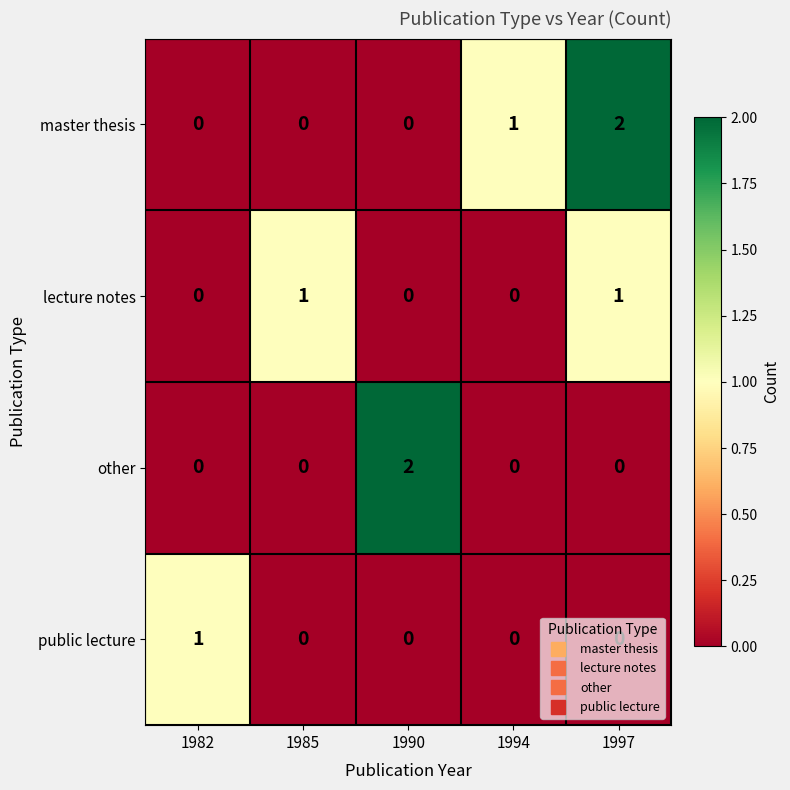

The value of master thesis at 1997 is 1. True or false?

False